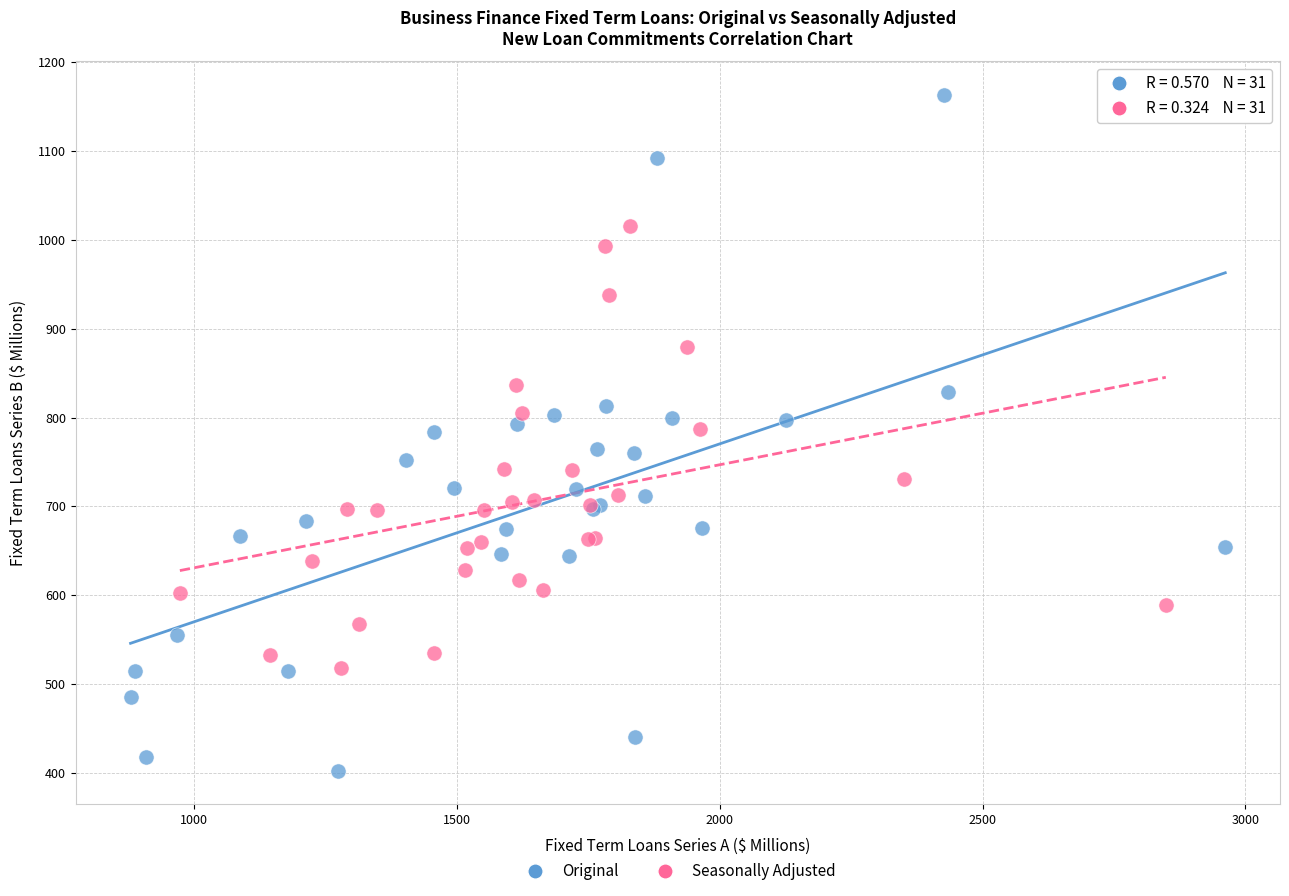

Which series has the widest spread of Y values?

Original